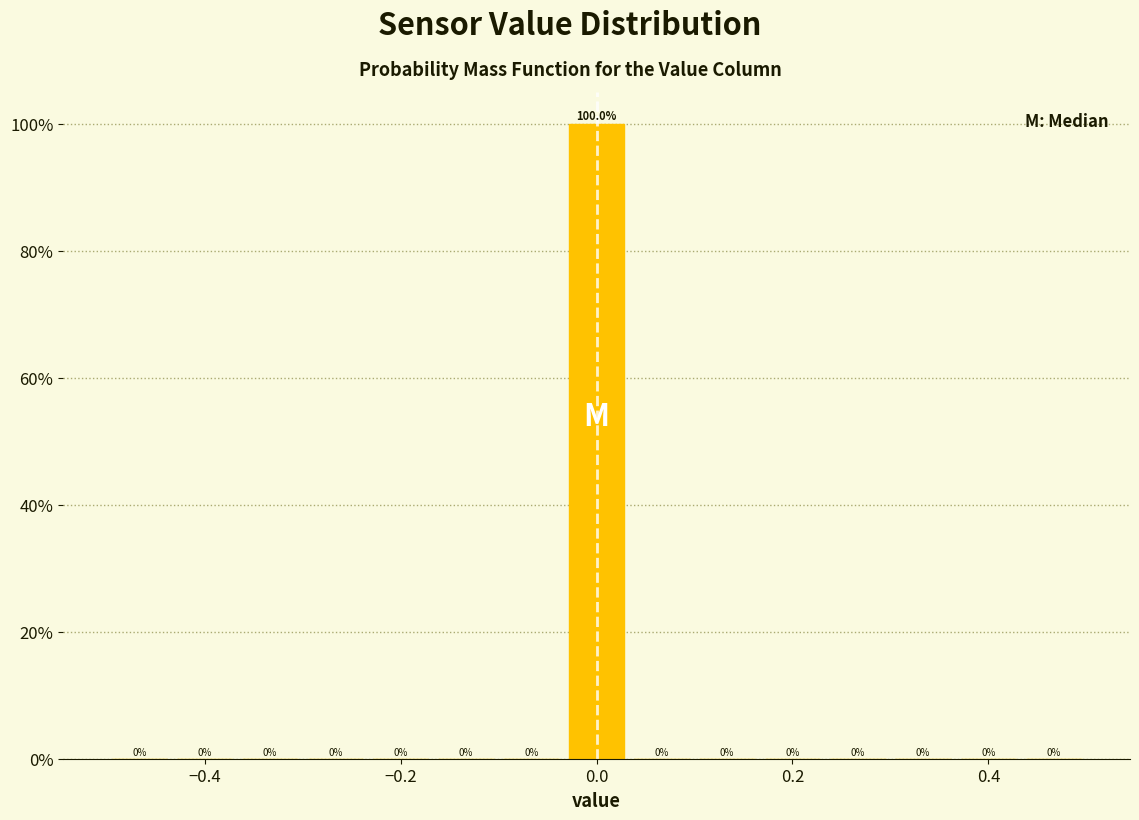

Read against the x-axis, roughly where is the centre of the tallest bar?

0.00